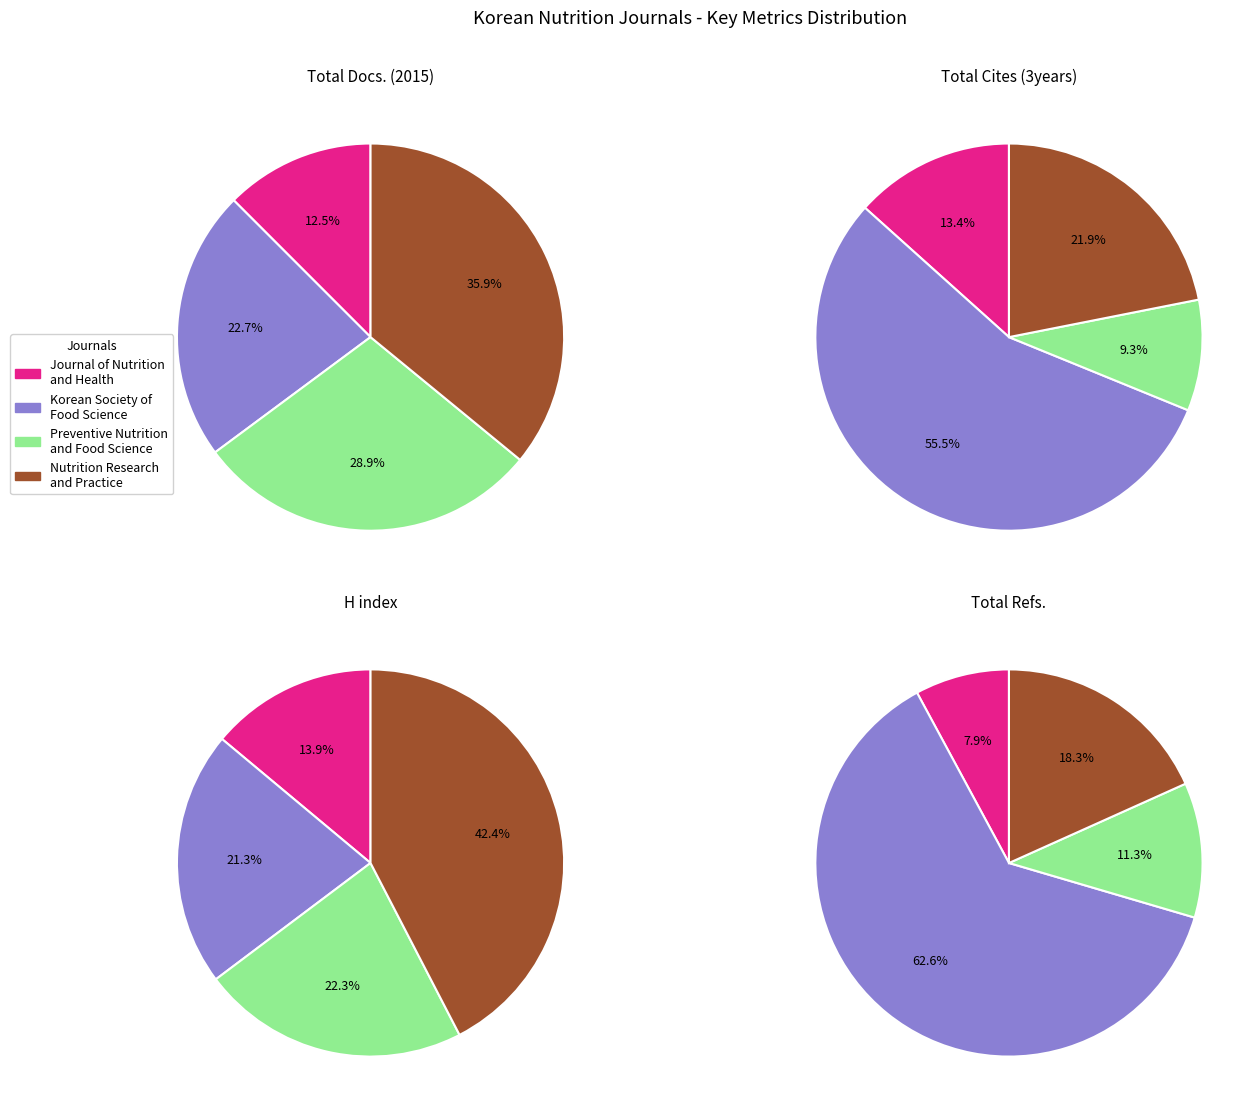

To the nearest percent, what percentage of the pie is Preventive Nutrition and Food Science?

9%